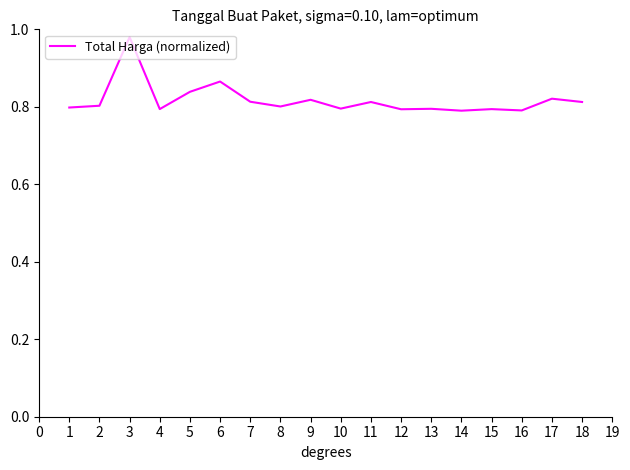

True or false: the data shows 0.8 at 18.

True